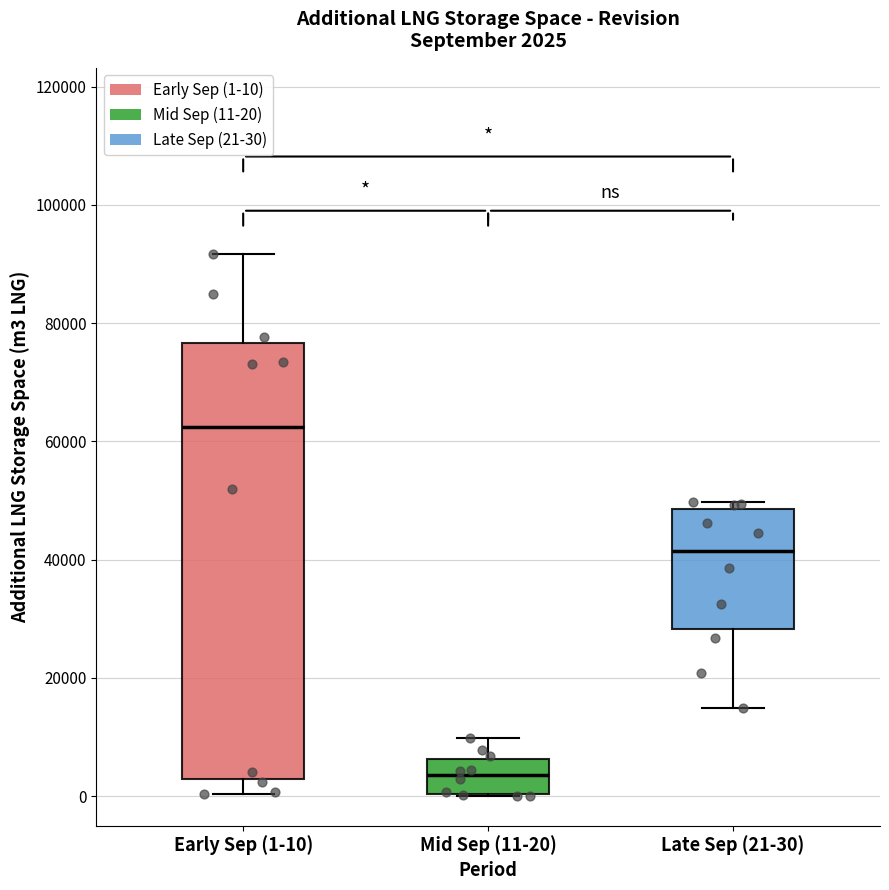

Which box's median line is the lowest?

Mid Sep (11-20)